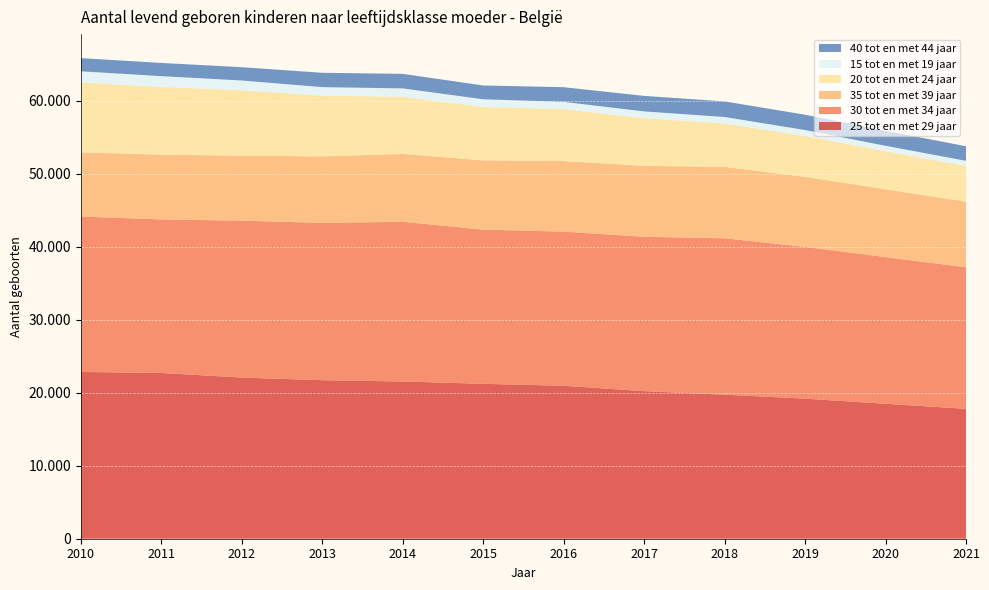

Reading left to right, extract all data points from this chart.

25 tot en met 29 jaar: 2010=22863	2011=22719	2012=22088	2013=21731	2014=21553	2015=21233	2016=20967	2017=20230	2018=19746	2019=19200	2020=18500	2021=17800
30 tot en met 34 jaar: 2010=21300	2011=21049	2012=21508	2013=21556	2014=21890	2015=21137	2016=21125	2017=21153	2018=21439	2019=20800	2020=20100	2021=19400
35 tot en met 39 jaar: 2010=8790	2011=8875	2012=8909	2013=9122	2014=9296	2015=9497	2016=9674	2017=9726	2018=9787	2019=9600	2020=9300	2021=9000
20 tot en met 24 jaar: 2010=9581	2011=9292	2012=8964	2013=8320	2014=7846	2015=7304	2016=7127	2017=6536	2018=5947	2019=5600	2020=5200	2021=4900
15 tot en met 19 jaar: 2010=1536	2011=1470	2012=1342	2013=1171	2014=1142	2015=1066	2016=989	2017=929	2018=888	2019=820	2020=760	2021=700
40 tot en met 44 jaar: 2010=1804	2011=1811	2012=1821	2013=1965	2014=1992	2015=1890	2016=2009	2017=2126	2018=2137	2019=2100	2020=2050	2021=2000